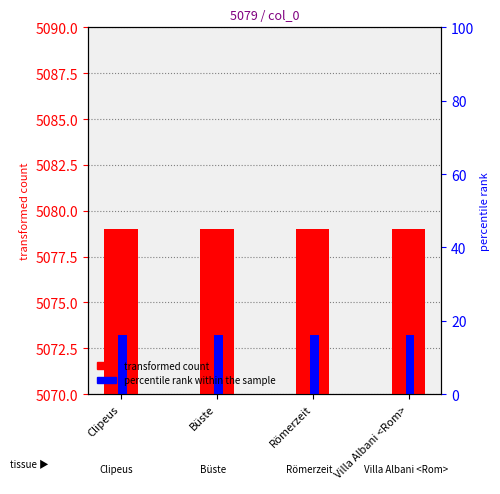

List the series in order of their peak value, lowest first.

percentile rank within the sample, transformed count